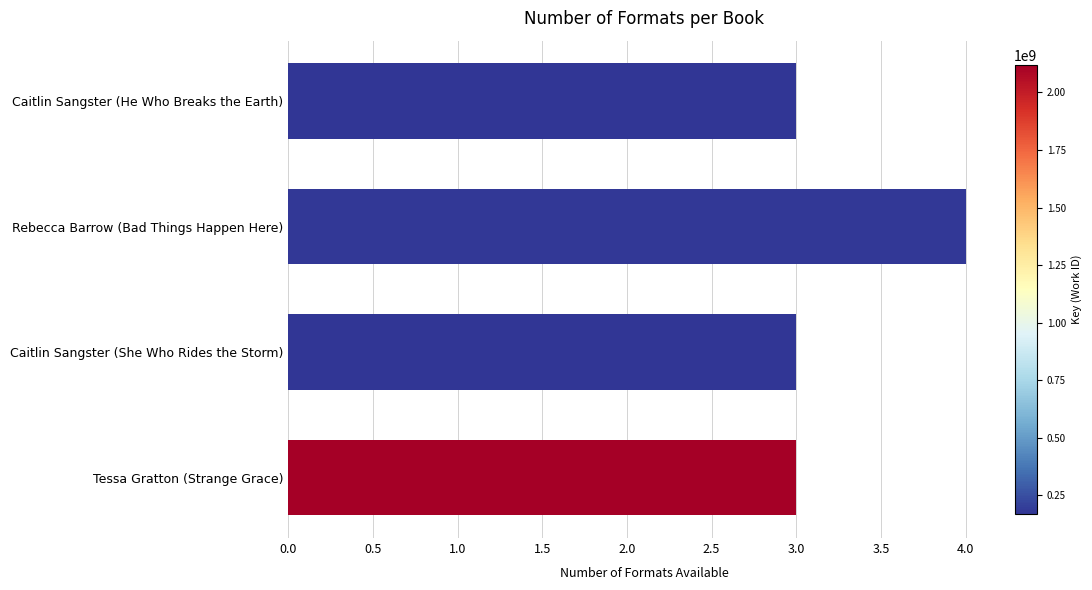

Is it true that the value at Tessa Gratton (Strange Grace) is 3?

True